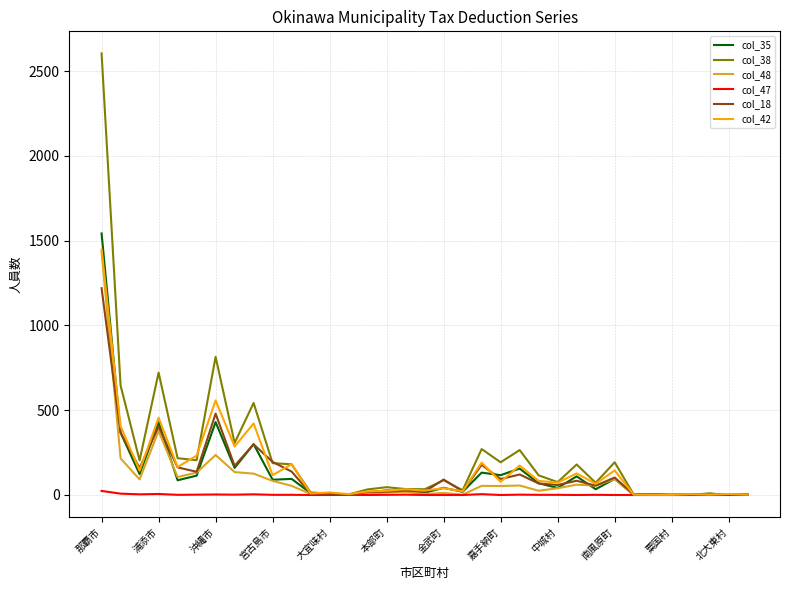

True or false: col_42 has more than 0 points higher than both neighbors.

True